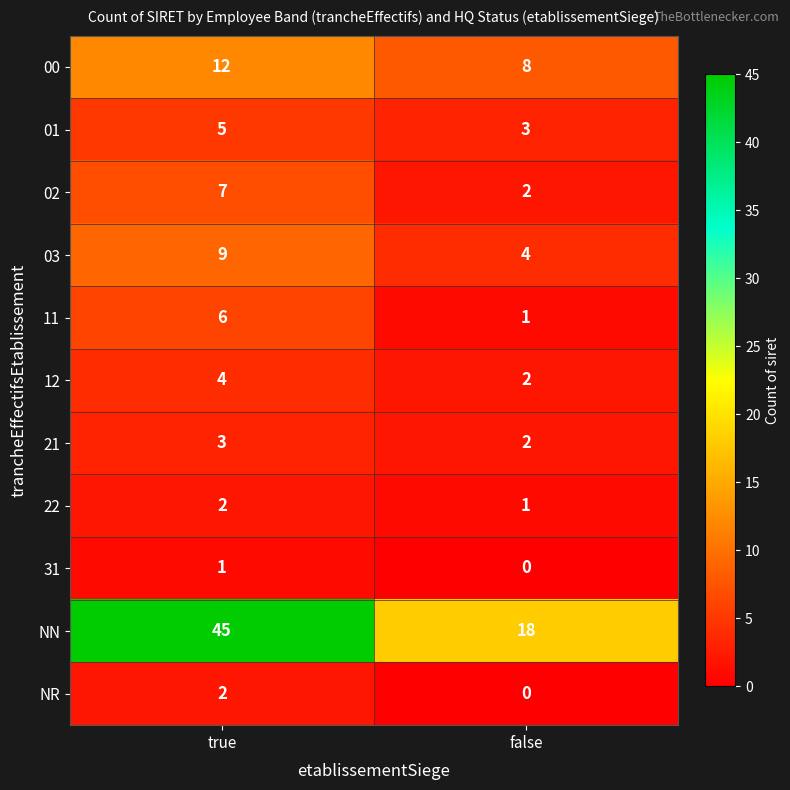

Reading left to right, extract all data points from this chart.

00: 12	8
01: 5	3
02: 7	2
03: 9	4
11: 6	1
12: 4	2
21: 3	2
22: 2	1
31: 1	0
NN: 45	18
NR: 2	0